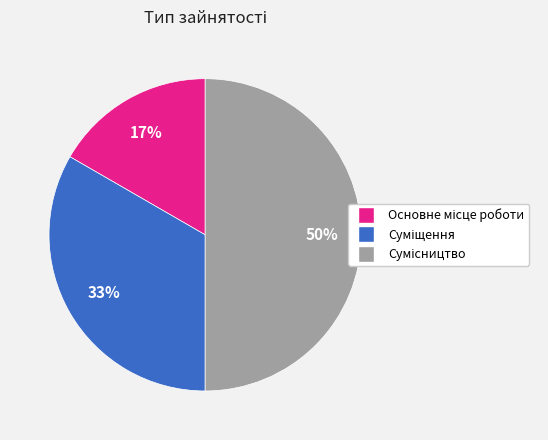

To the nearest percent, what is the difference between the largest and smallest slice percentages?

33%